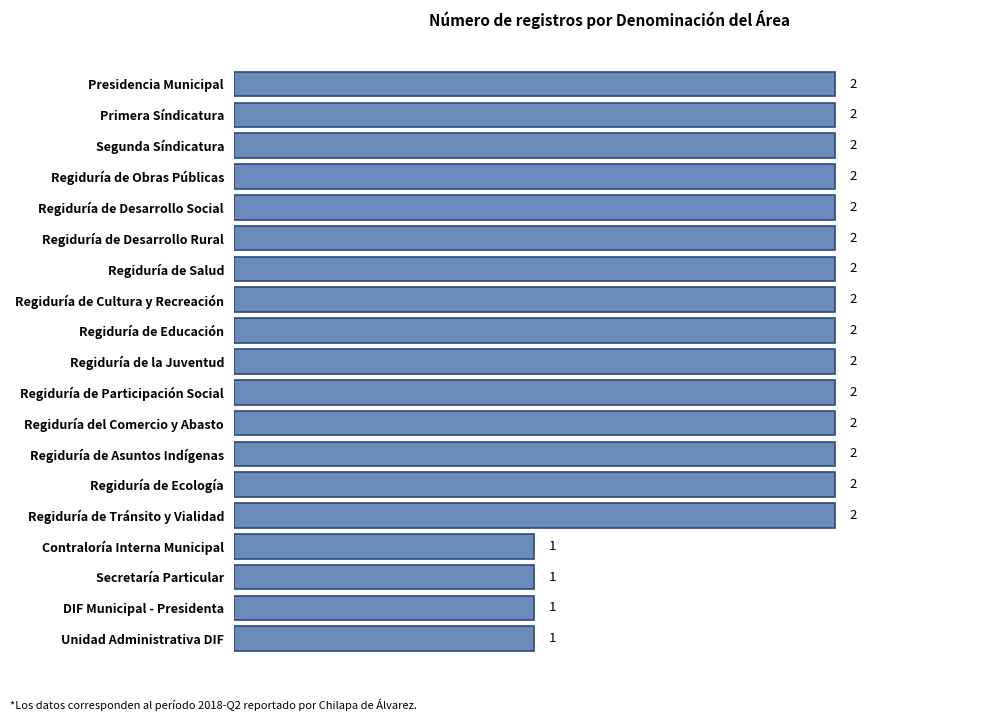

How many bars are there in total?

19